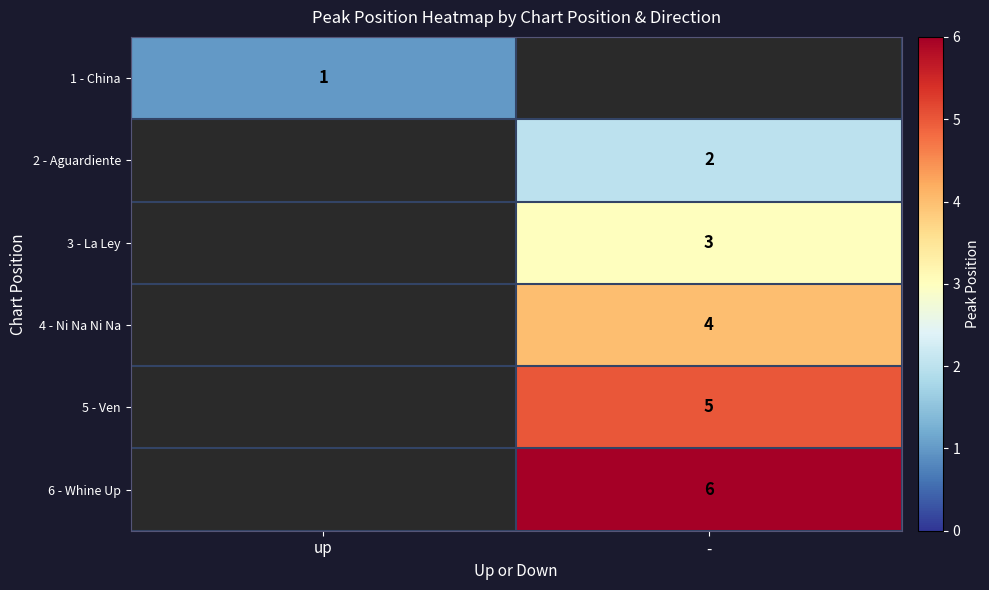

True or false: 3 - La Ley has a value of 1 at -.

False